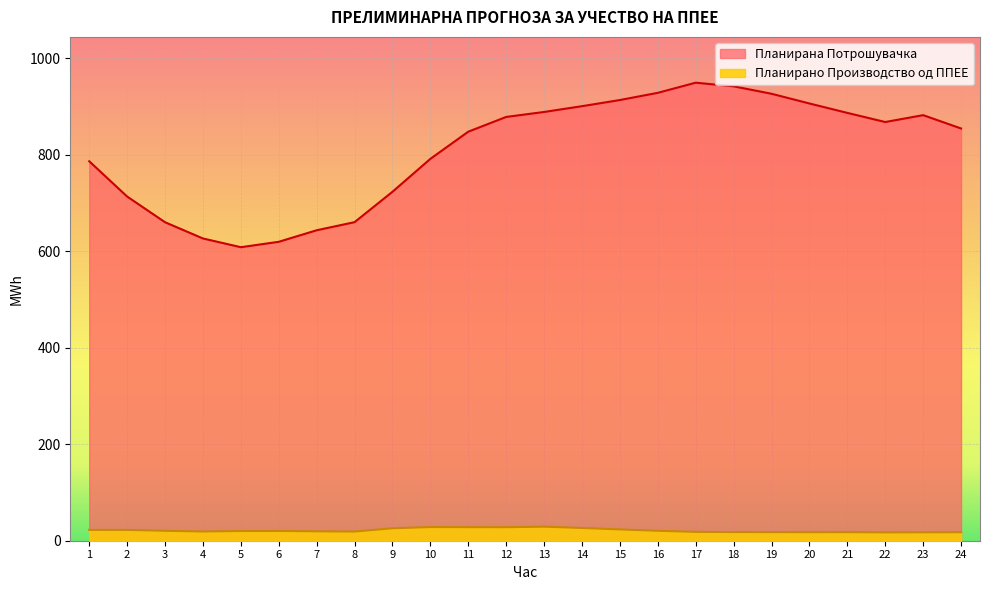

Does the chart display data point markers on the line(s)?

No